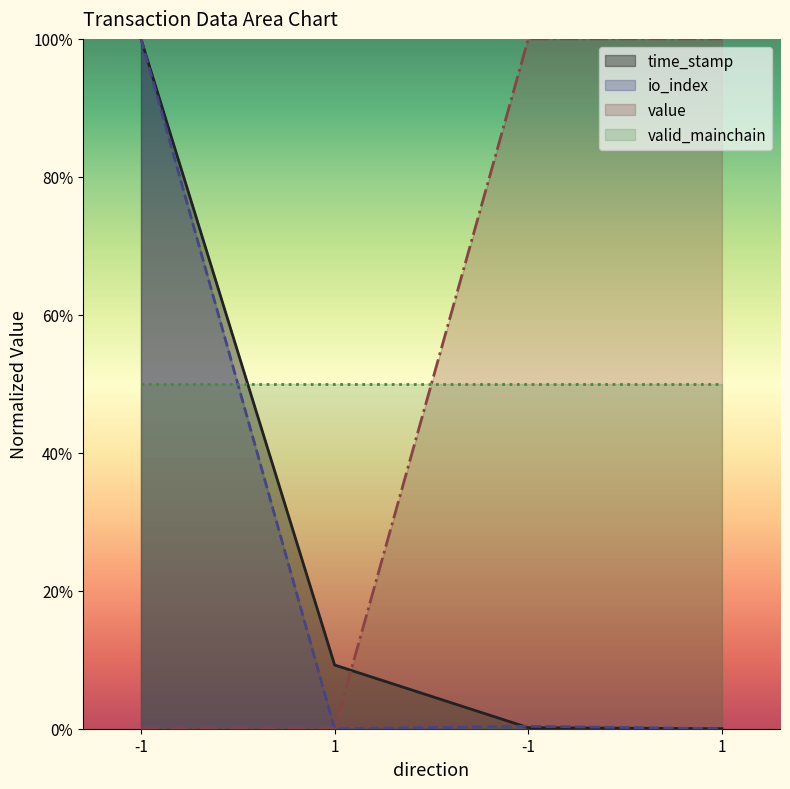

What are all the series names shown in the legend?

time_stamp, io_index, value, valid_mainchain